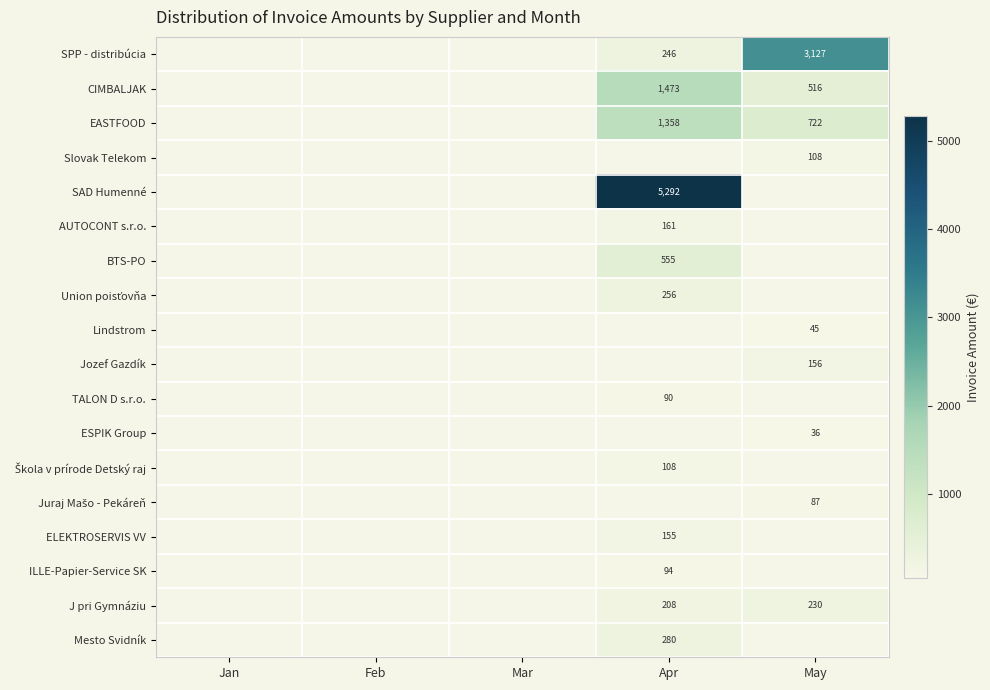

True or false: AUTOCONT s.r.o. has a value of 278 at Apr.

False